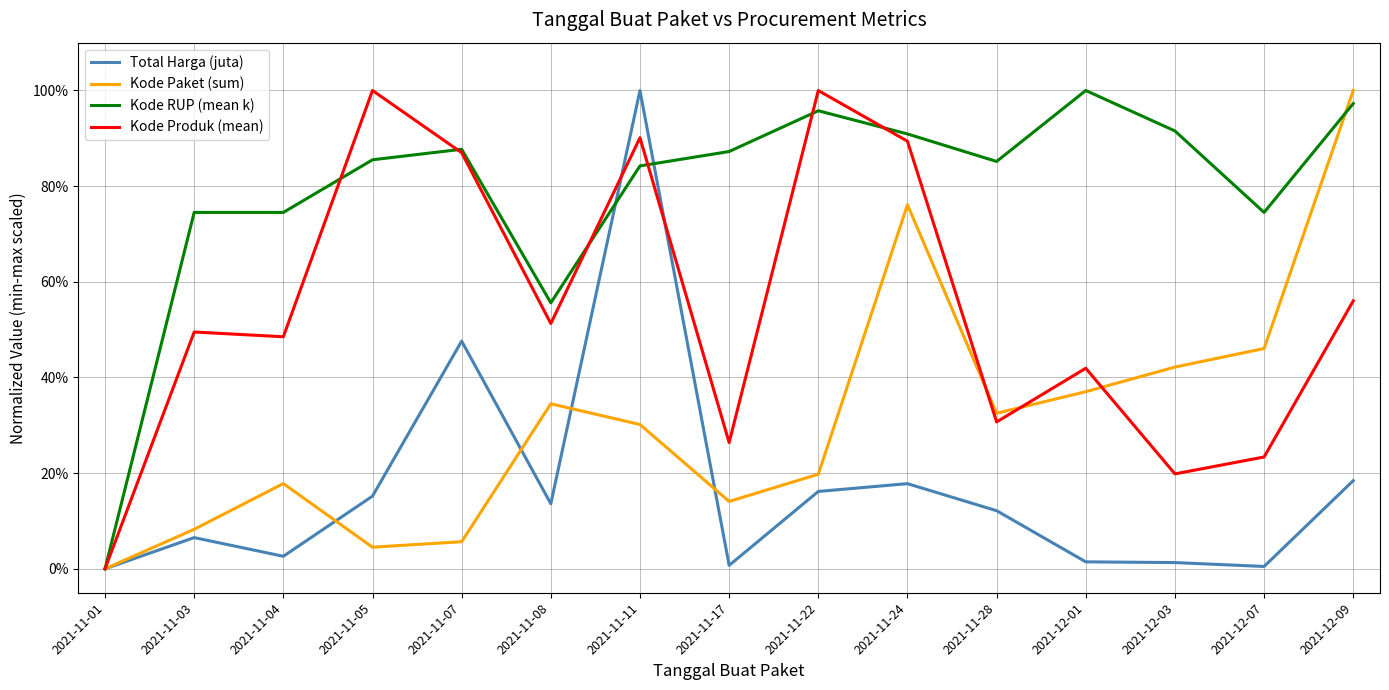

What is the total value across all series at 2021-11-04?

1.4